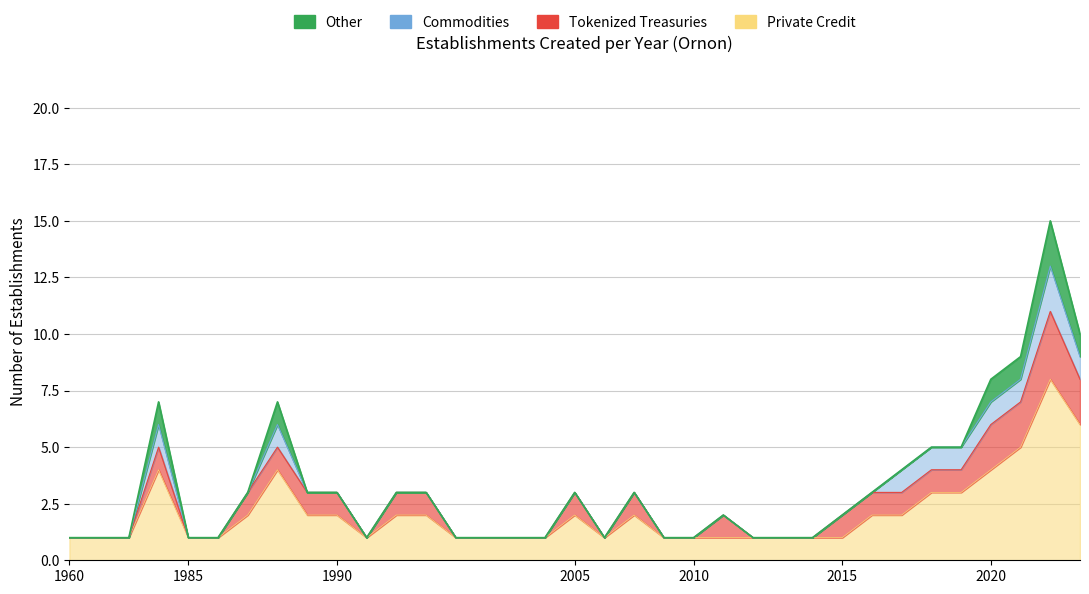

What is the total value across all series at 2014?

1